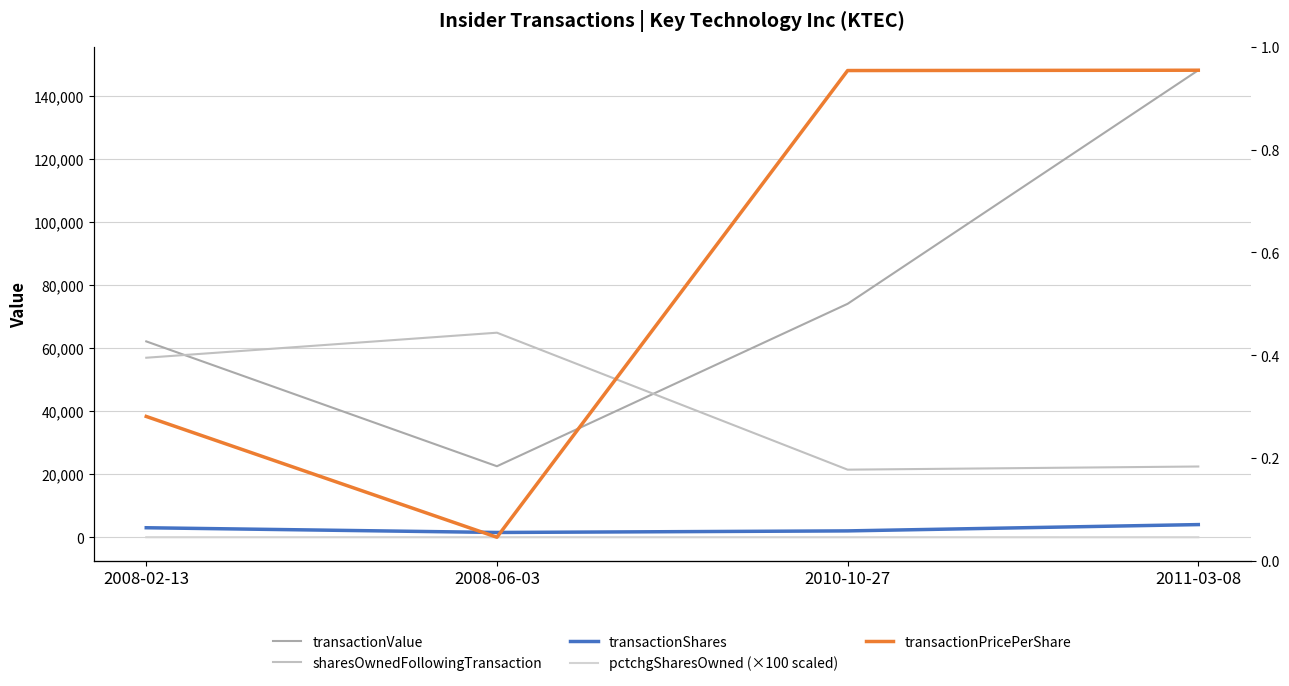

Between 2008-06-03 and 2011-03-08, which series saw the biggest shift?

transactionValue